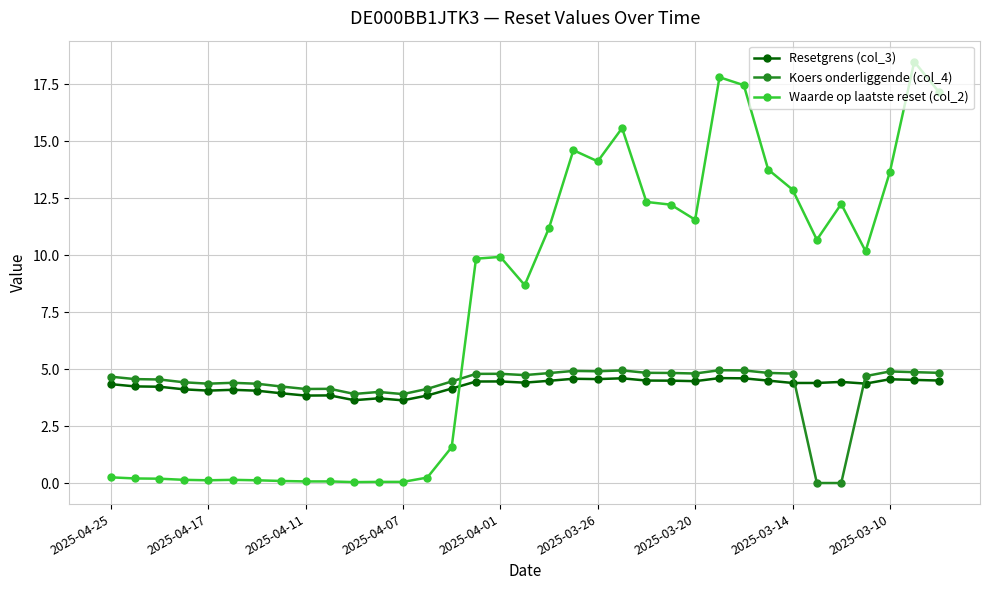

Which series has the widest spread of values?

Waarde op laatste reset (col_2)